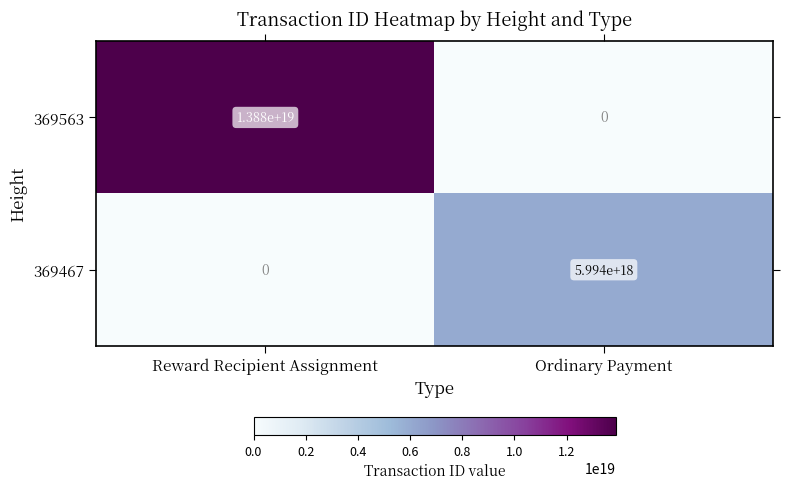

At which label is 369563 closest to 6940000000000000000?

Reward Recipient Assignment